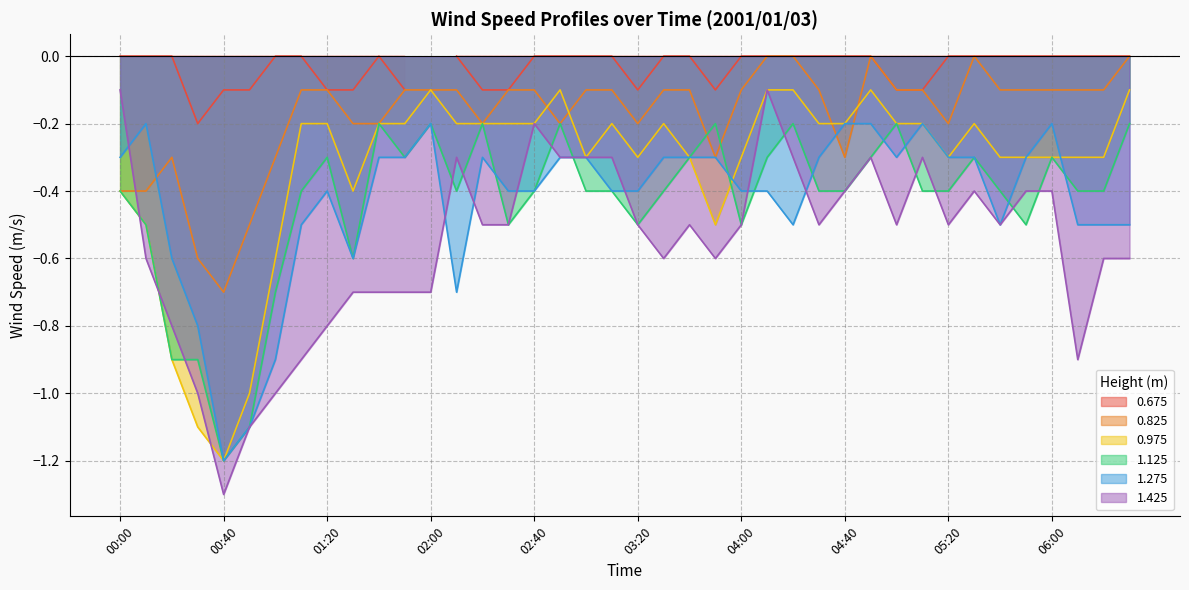

The value of 0.825 at 06:00 is -0.0. True or false?

False